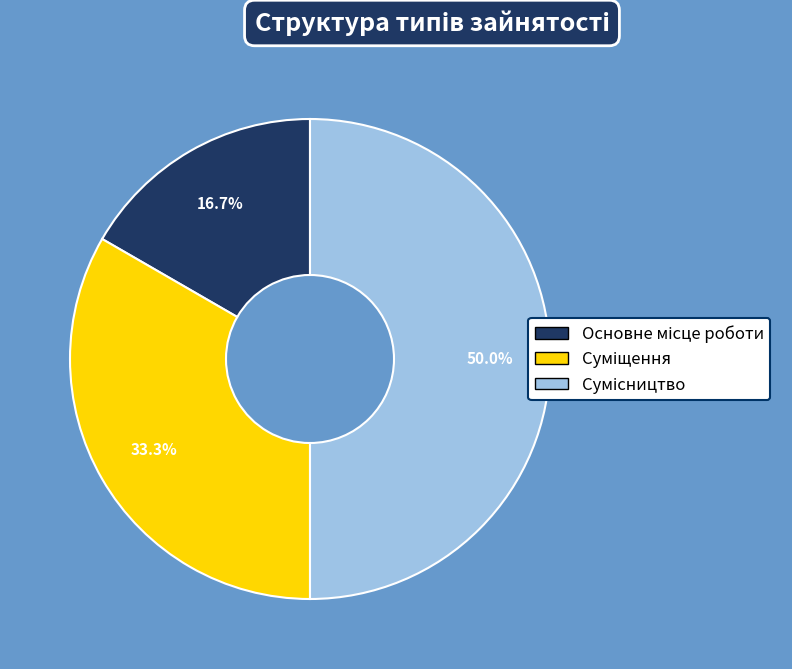

True or false: Основне місце роботи accounts for 5% of the total.

False